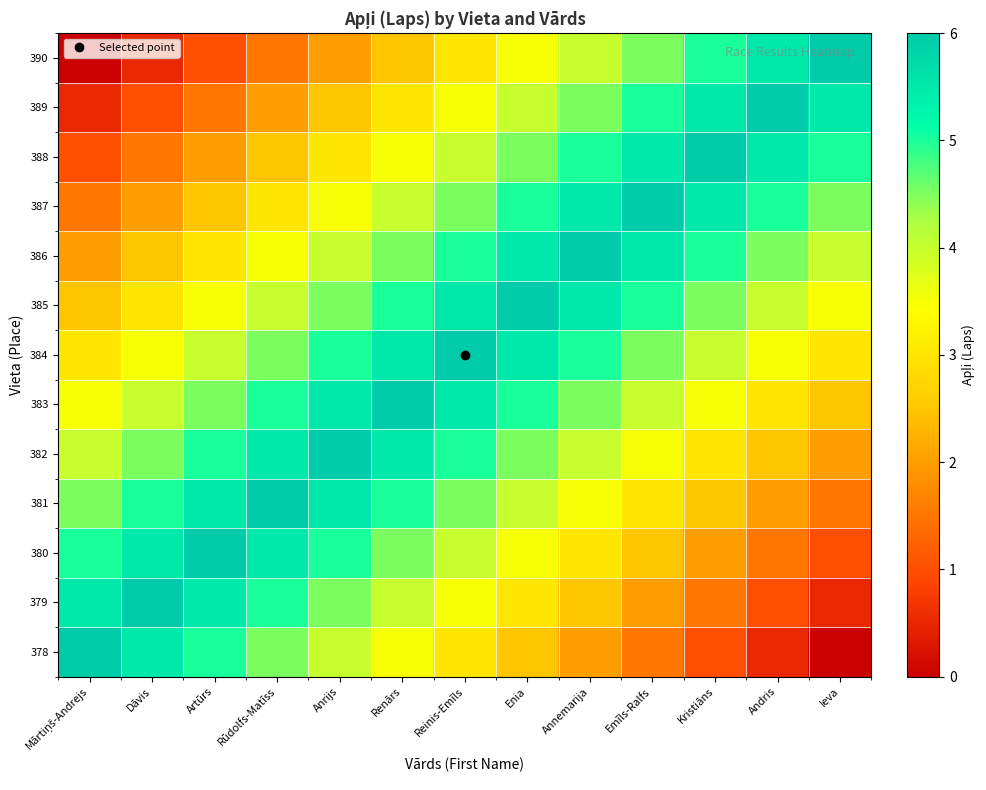

At which category is the sum across all series the highest?

Reinis-Emīls